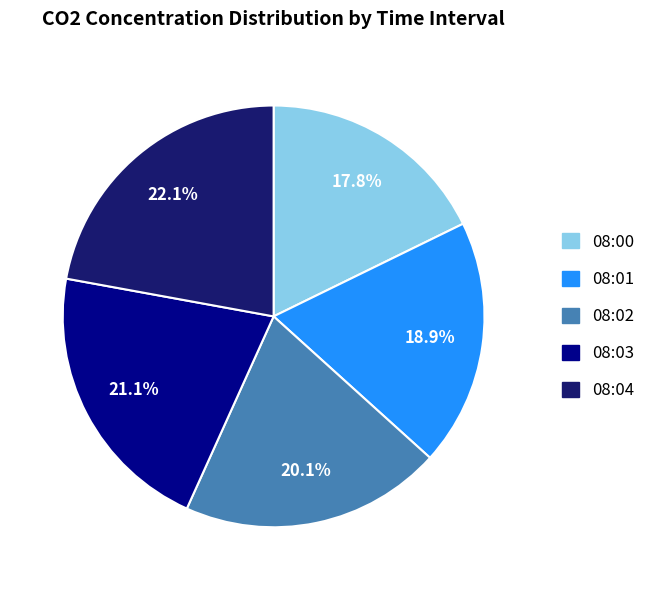

What portion of the pie excludes 08:01?

81.1%